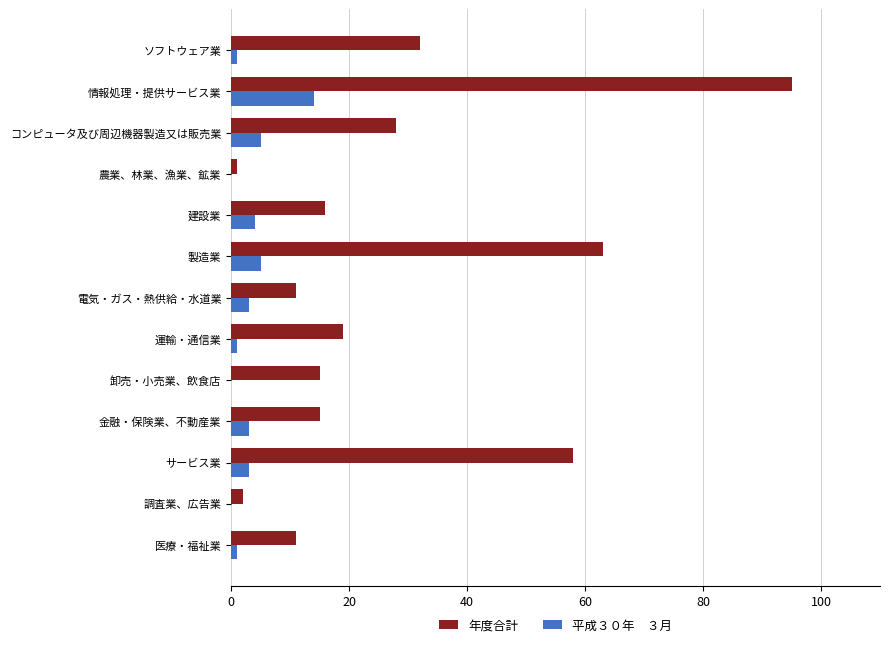

At which category is the sum across all series the highest?

情報処理・提供サービス業